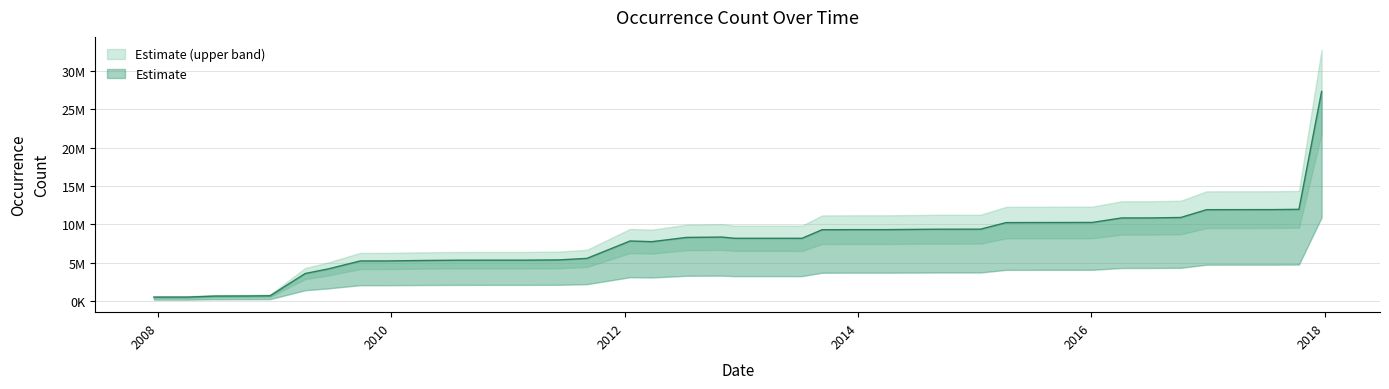

List the labels in order of value, largest first.

2017-12-22, 2017-10-12, 2017-07-24, 2017-04-12, 2016-12-27, 2016-10-07, 2016-07-04, 2016-04-05, 2016-01-04, 2015-10-01, 2015-07-03, 2015-04-09, 2015-01-19, 2014-09-08, 2013-12-20, 2014-03-28, 2013-09-10, 2012-10-31, 2012-07-13, 2013-05-21, 2013-02-20, 2012-12-11, 2013-07-09, 2012-01-18, 2012-03-26, 2011-09-05, 2011-06-10, 2010-11-17, 2011-02-21, 2010-07-26, 2010-04-01, 2009-12-16, 2009-09-25, 2009-06-17, 2009-04-06, 2008-12-17, 2008-10-10, 2008-06-27, 2007-12-19, 2008-04-01